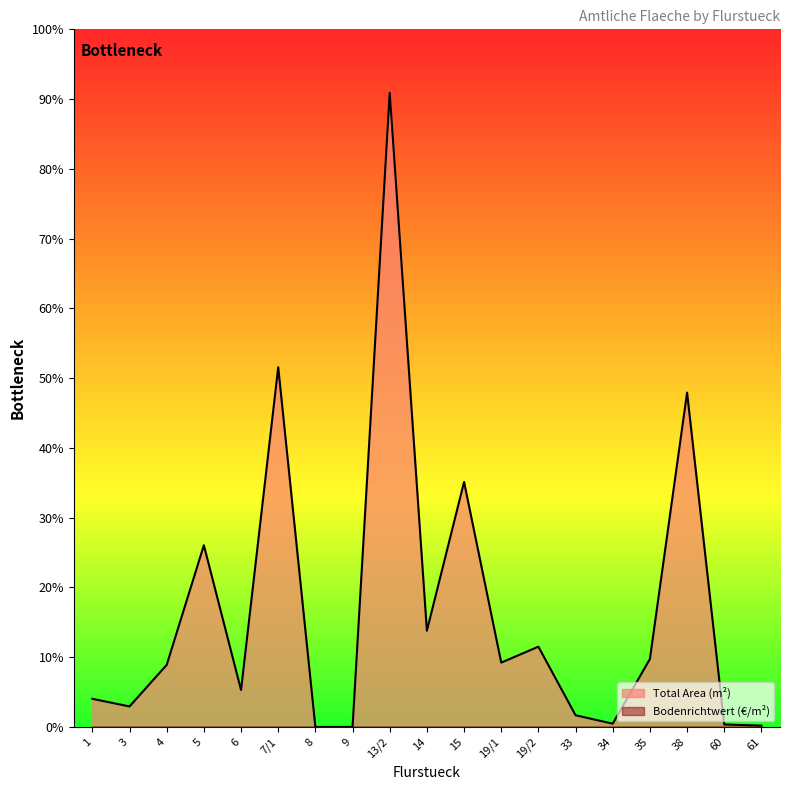

What is the change in value from 1 to 4?

+890